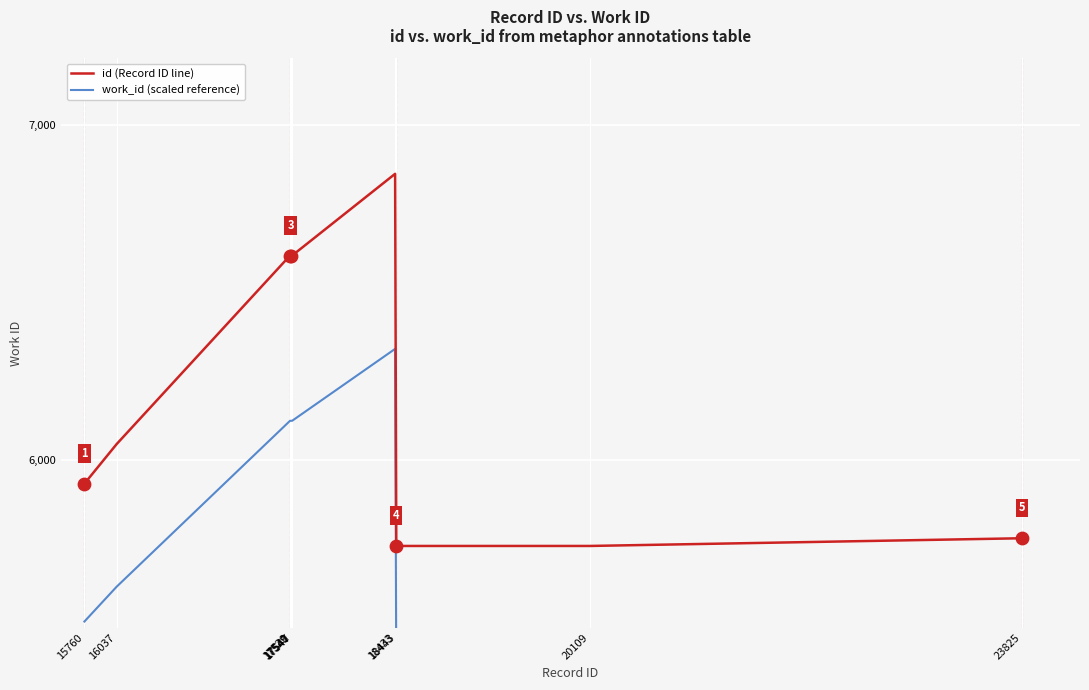

What are all the series names shown in the legend?

id (Record ID line), work_id (scaled reference)